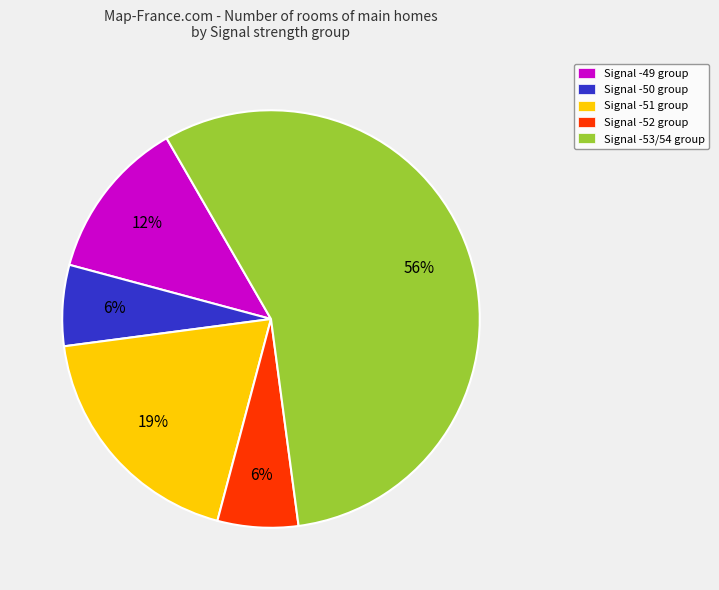

What is the largest slice in the pie chart?

Signal -53/54 group